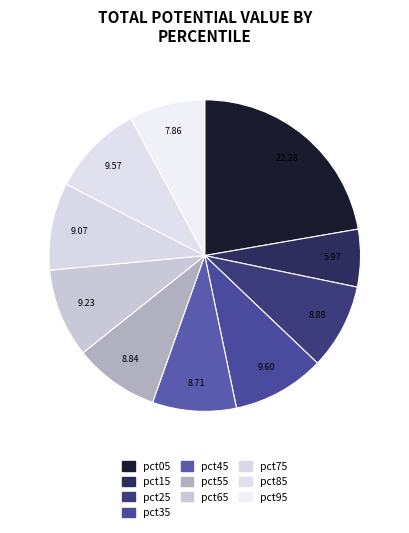

Which has a higher value, pct75 or pct25?

pct75